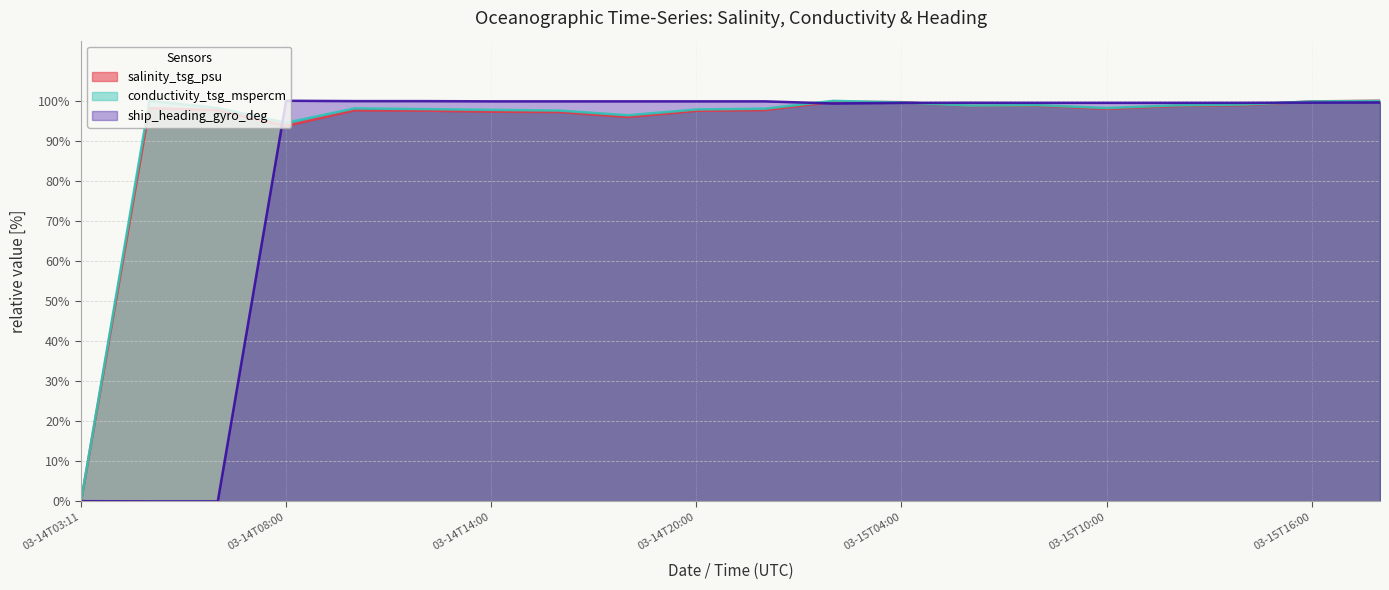

Does the chart display data point markers on the line(s)?

No